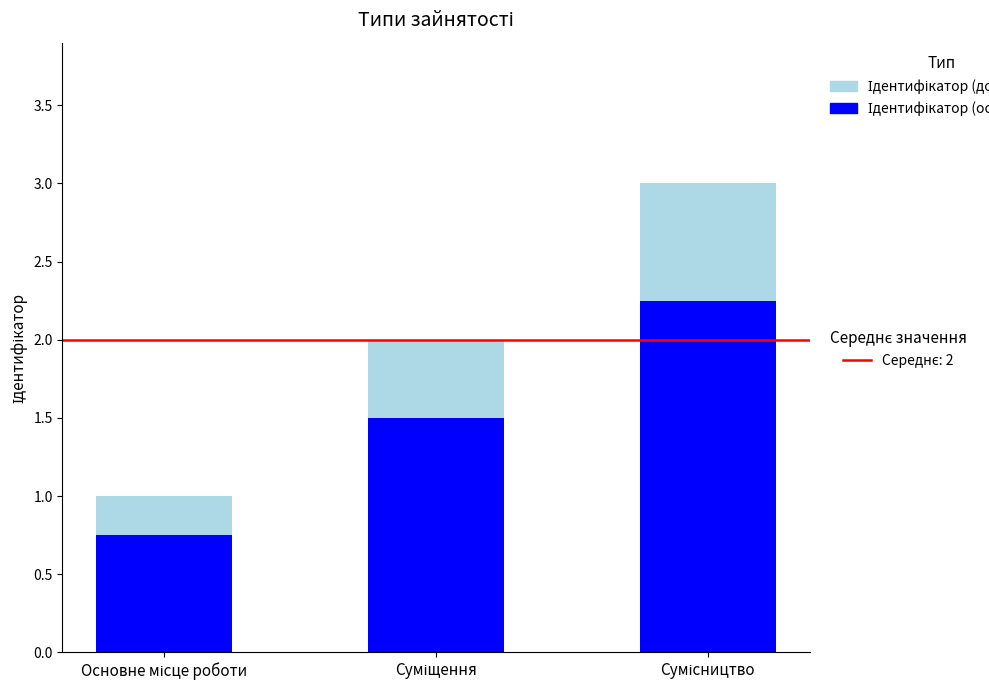

True or false: Ідентифікатор (основна) has a value of 4.0 at Сумісництво.

False